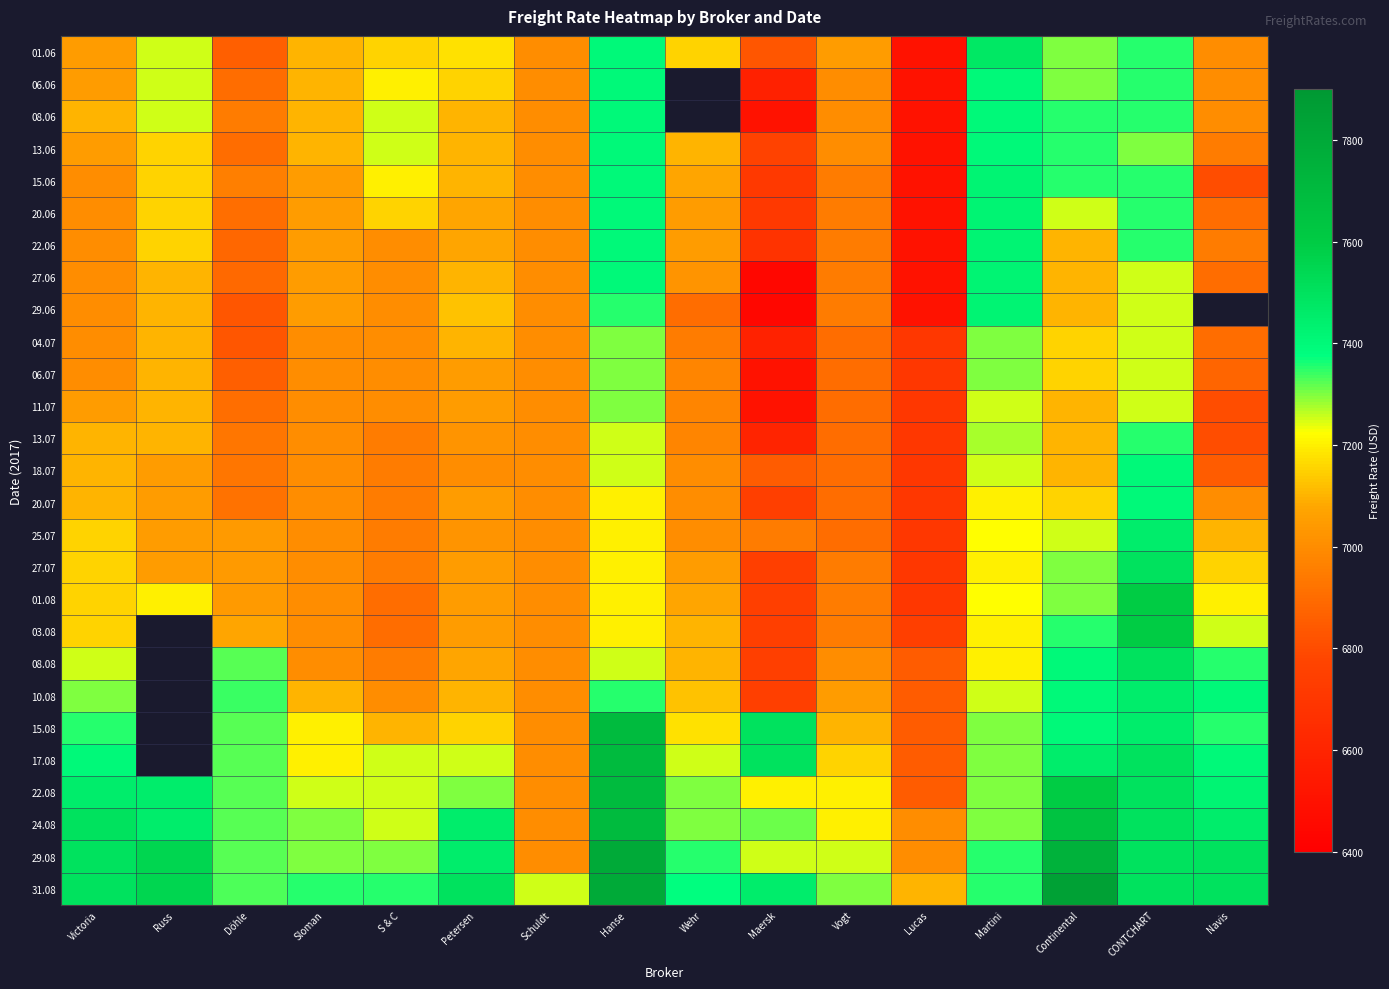

The 18.07 series shows 7100.0 at Victoria. True or false?

True